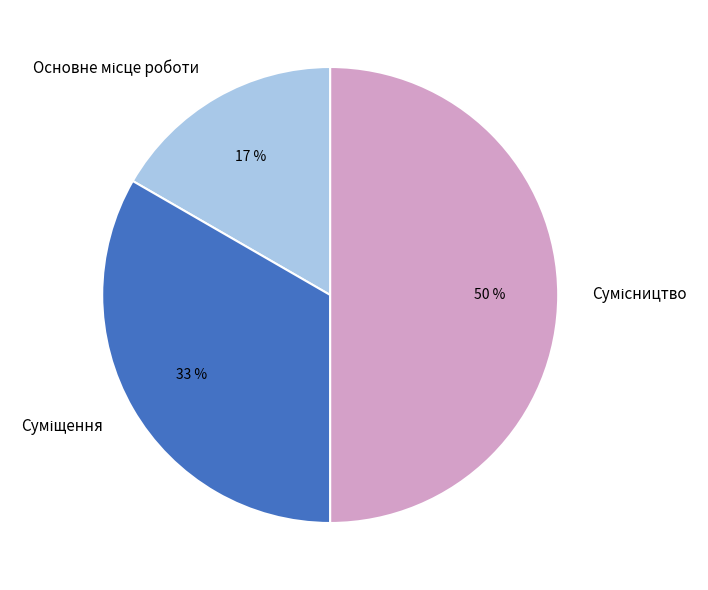

To the nearest percent, what is the difference between the largest and smallest slice percentages?

33%